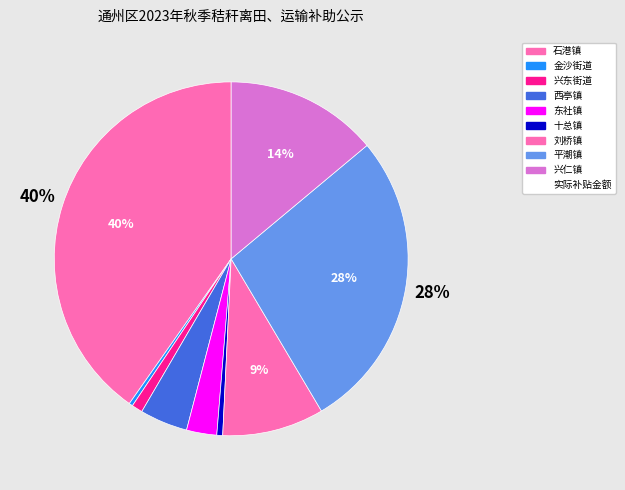

Which category has the smallest portion of the pie?

金沙街道